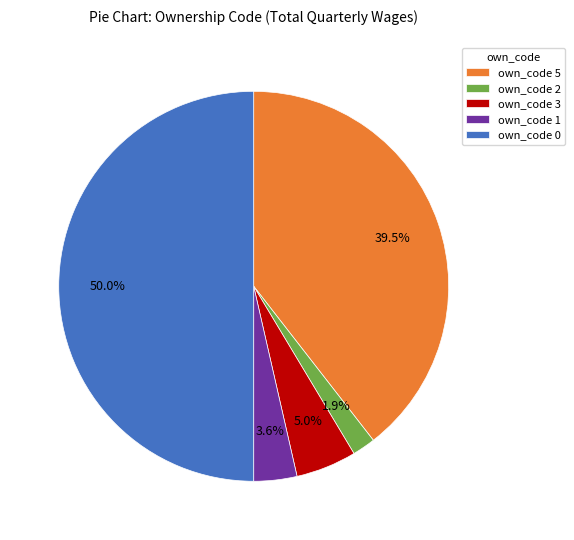

How many slices are in this pie chart?

5